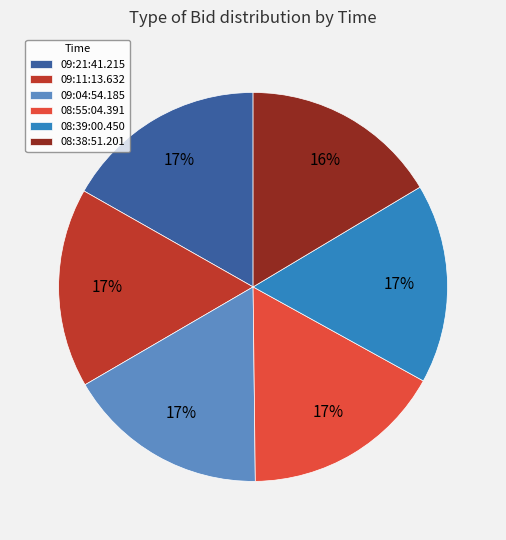

How many slices are in this pie chart?

6